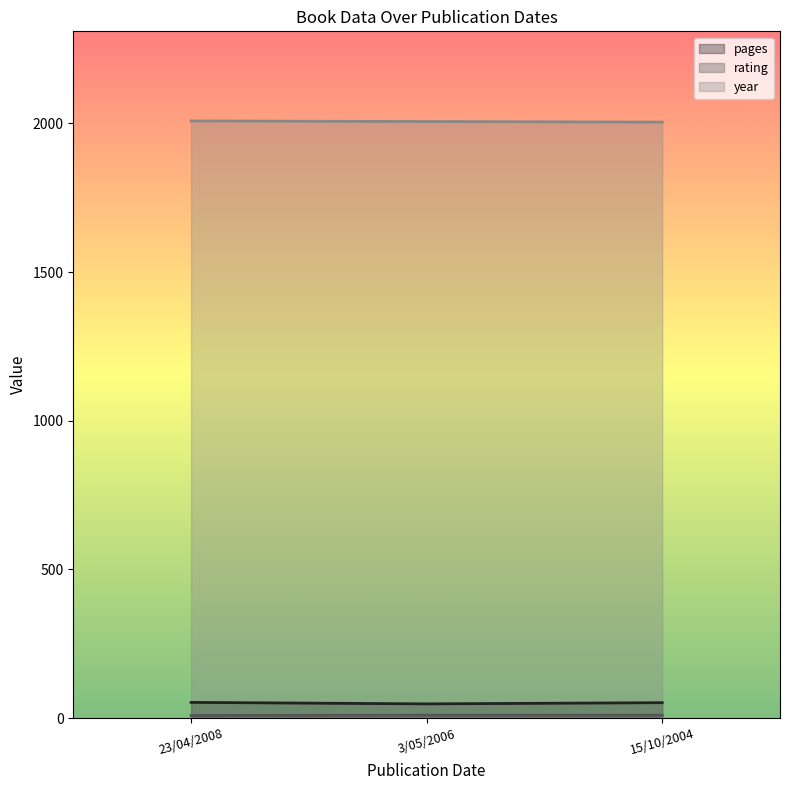

The rating series shows 10 at 15/10/2004. True or false?

True